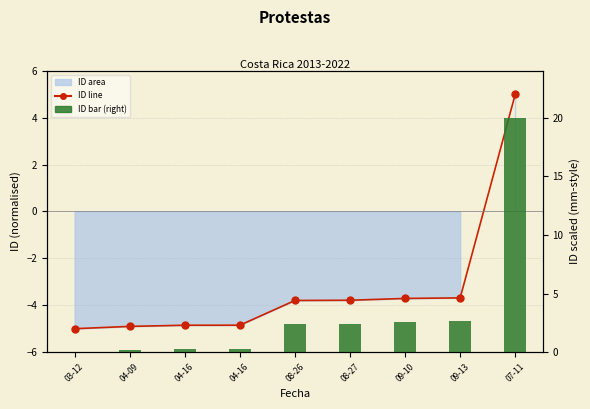

At which category is the sum across all series the highest?

07-11